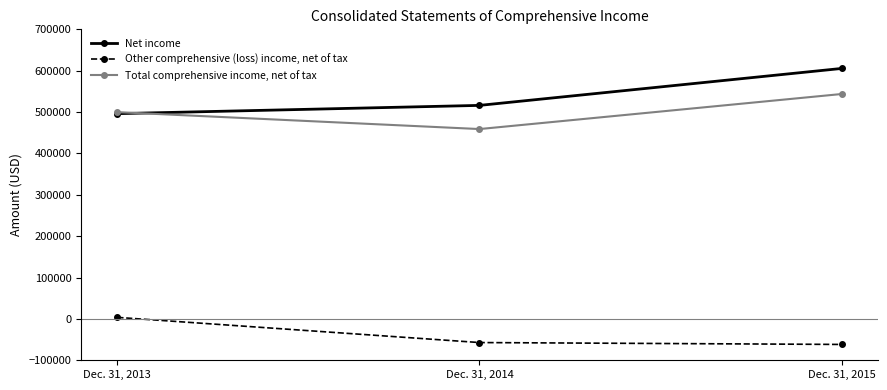

How many lines are shown in the chart?

3